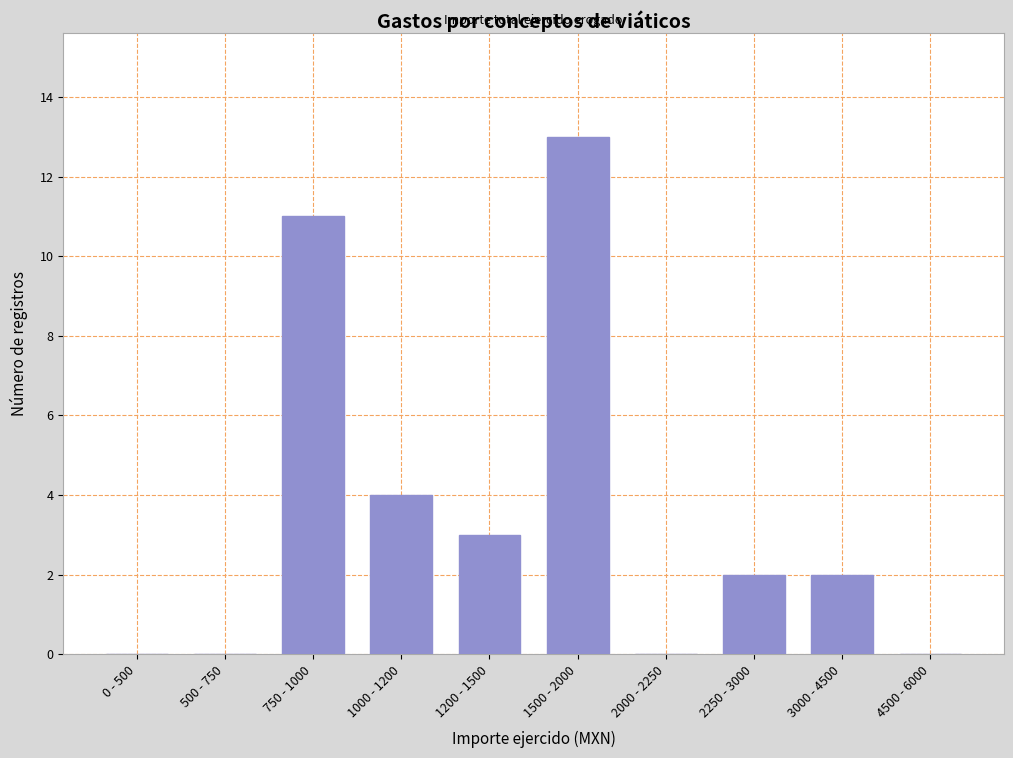

Reading right to left, list all the values displayed in this chart.

4500 - 6000=0	3000 - 4500=2	2250 - 3000=2	2000 - 2250=0	1500 - 2000=13	1200 - 1500=3	1000 - 1200=4	750 - 1000=11	500 - 750=0	0 - 500=0